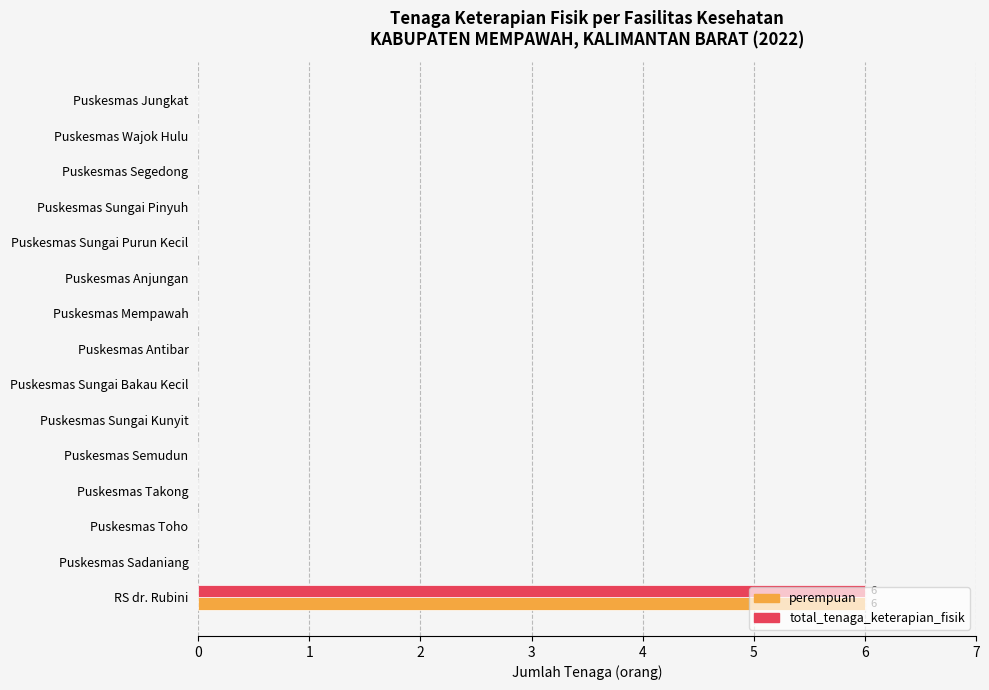

At which category is the sum across all series the highest?

RS dr. Rubini